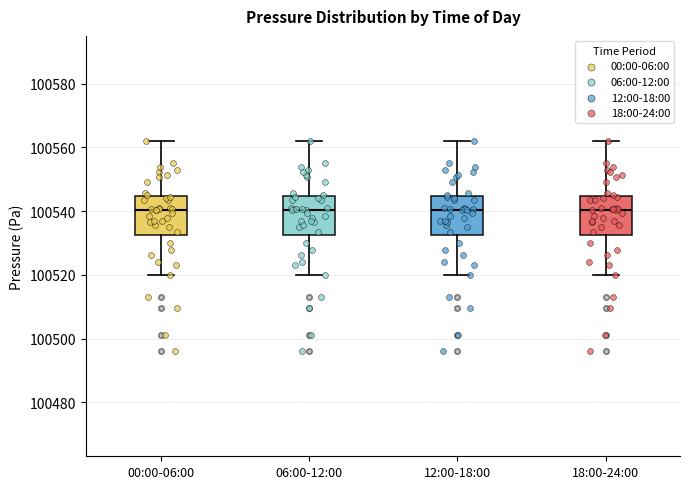

Where does the lower whisker of the box for 18:00-24:00 end on the y-axis? The values are not printed on the chart, so give them approximately, as read against the axis.

100520